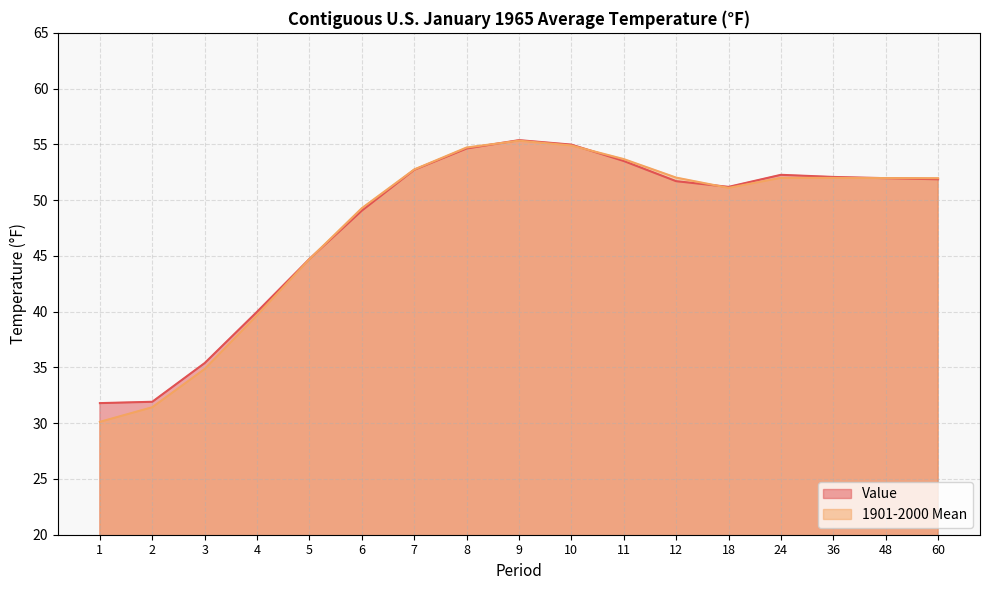

What is the greatest value displayed?

55.4